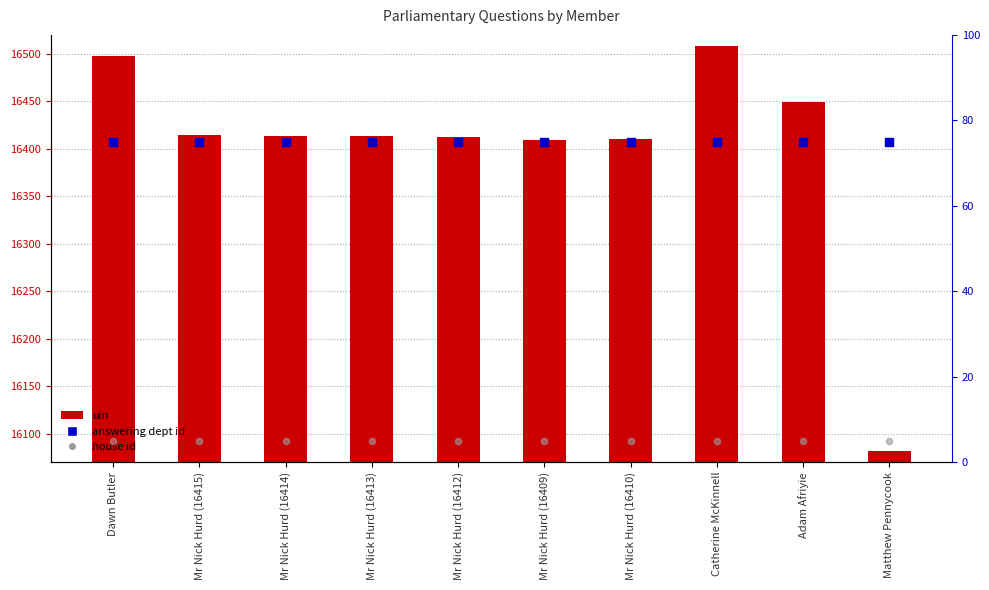

At how many categories does at least one series exceed 15274?

10